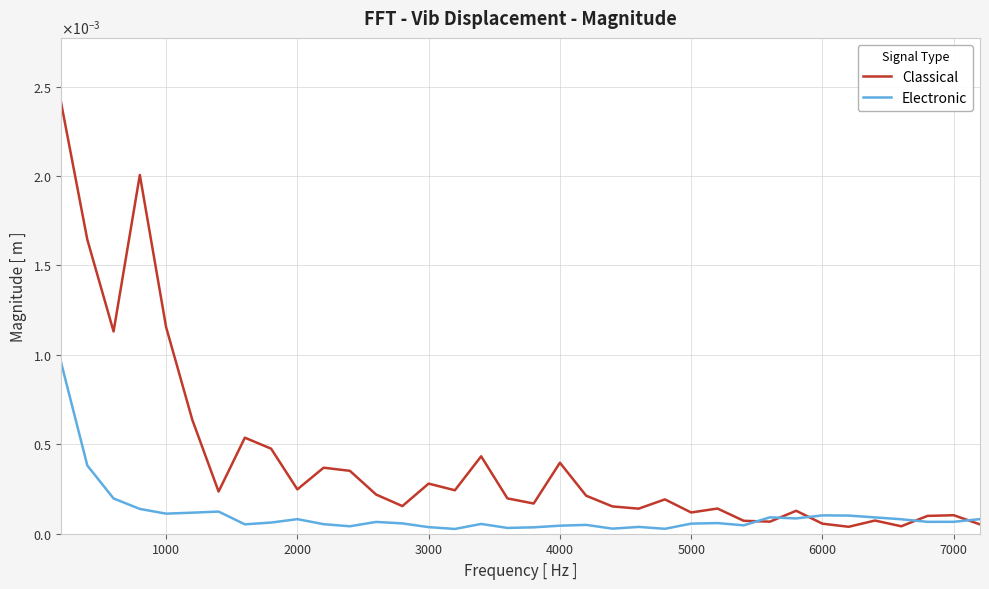

What are all the series names shown in the legend?

Classical, Electronic